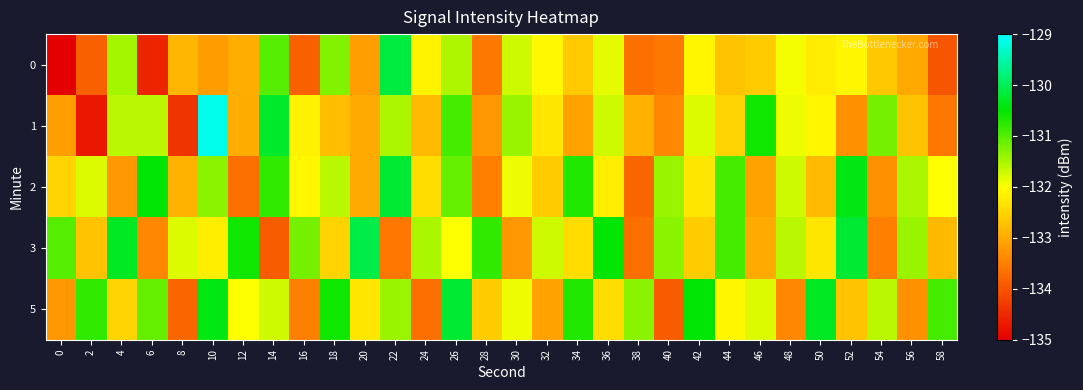

Which has a higher value, 8 or 20?

8